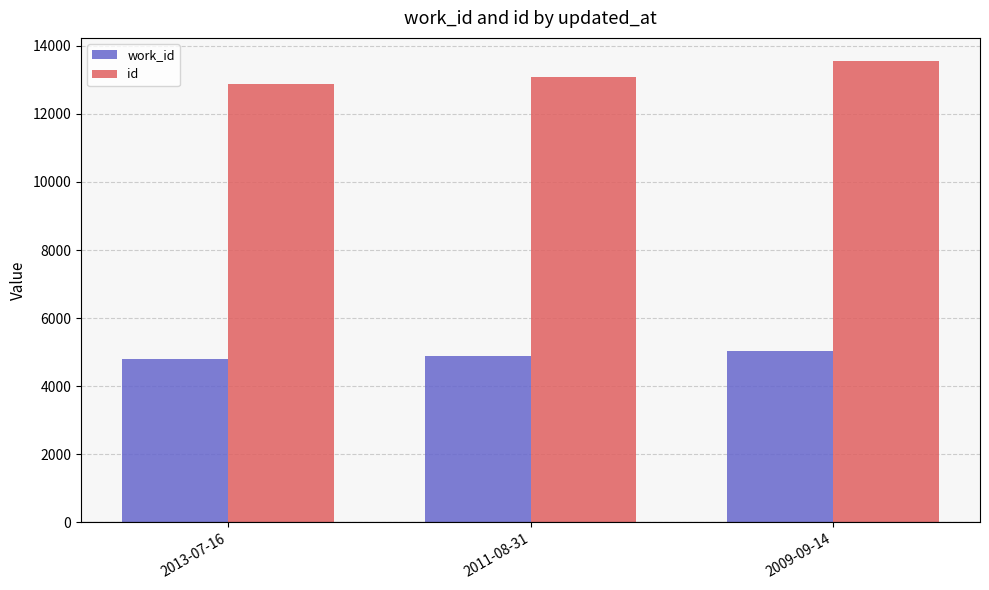

What is the difference between the maximum and minimum values in the id series?

683